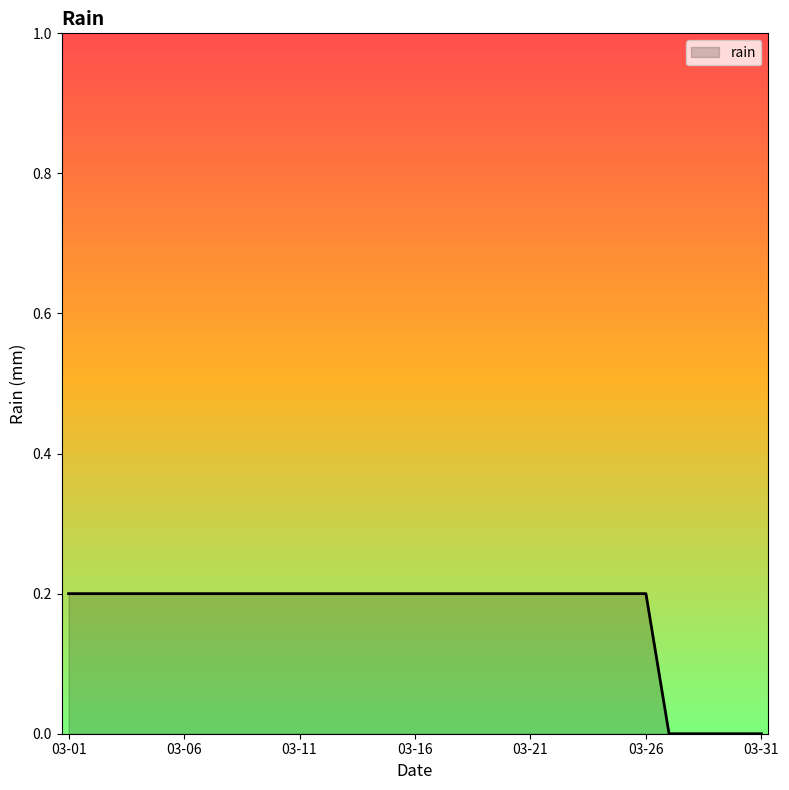

What is the value of the 26th point from the left?

0.2